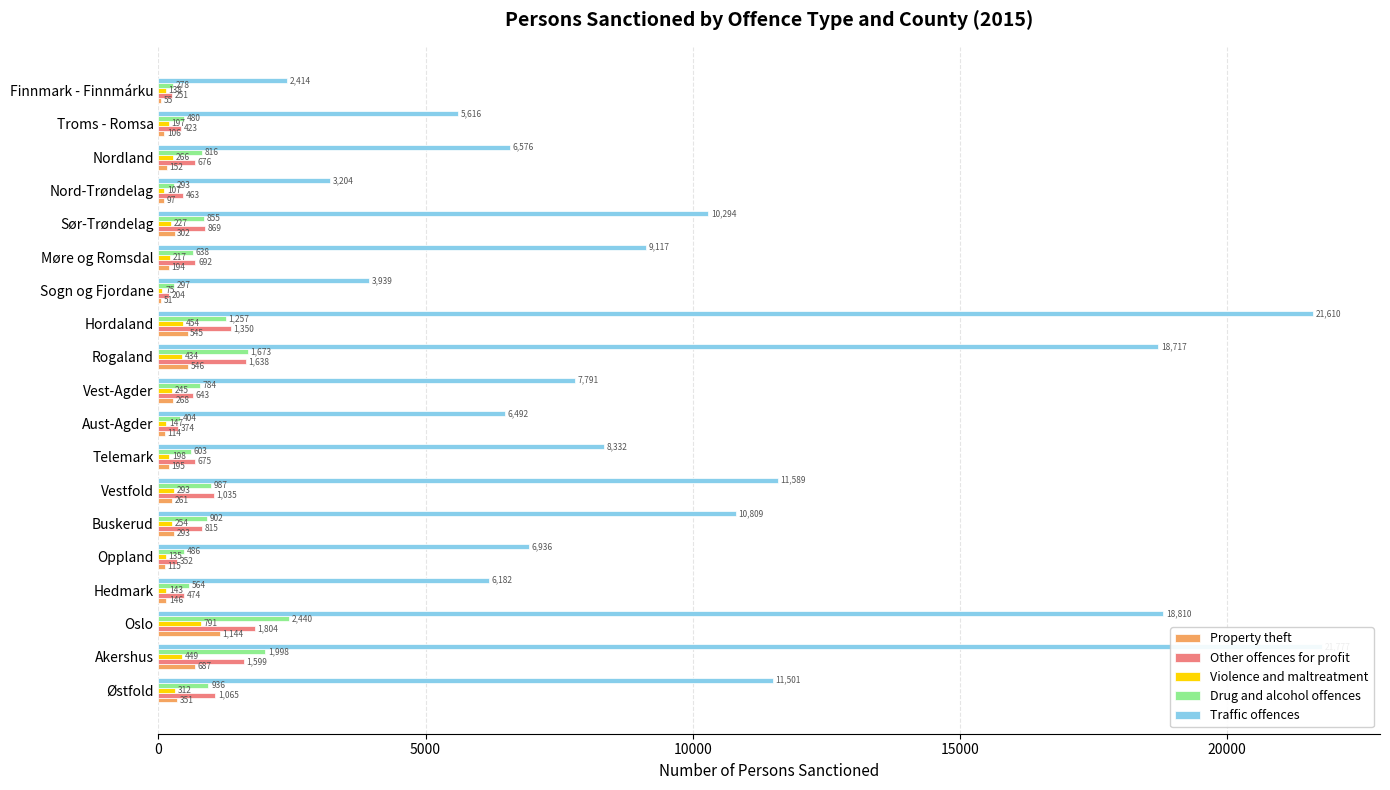

What position from the left is Telemark?

8